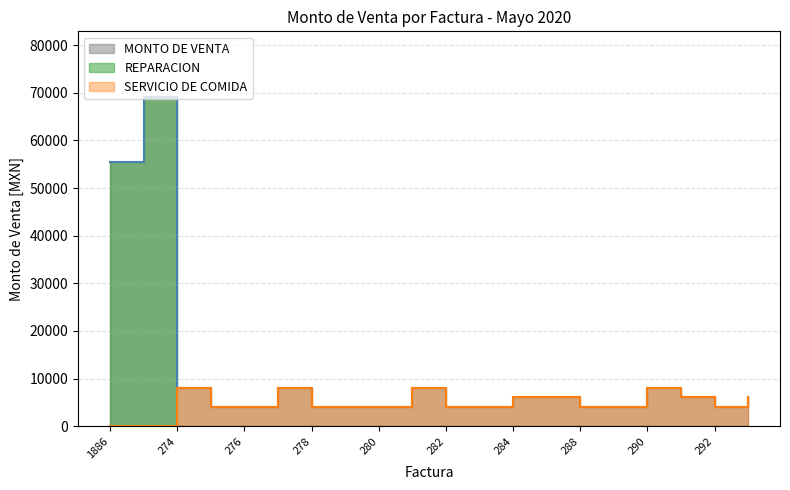

How many lines are shown in the chart?

2